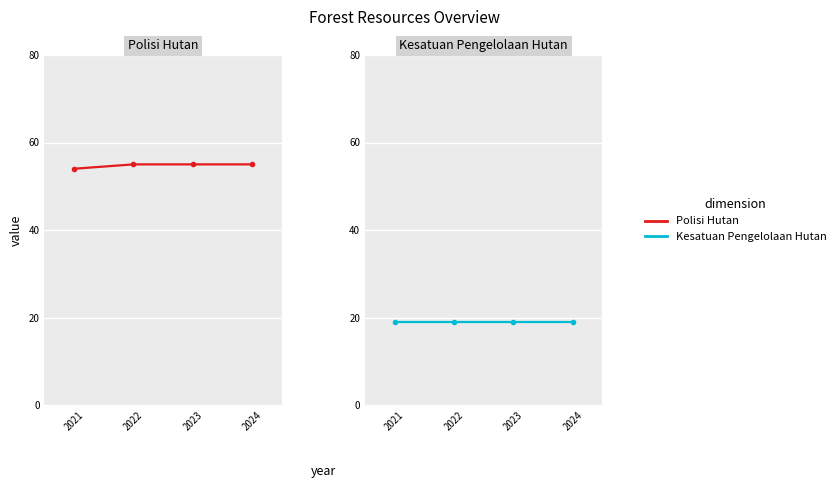

Between 2023 and 2022, which is larger?

2023